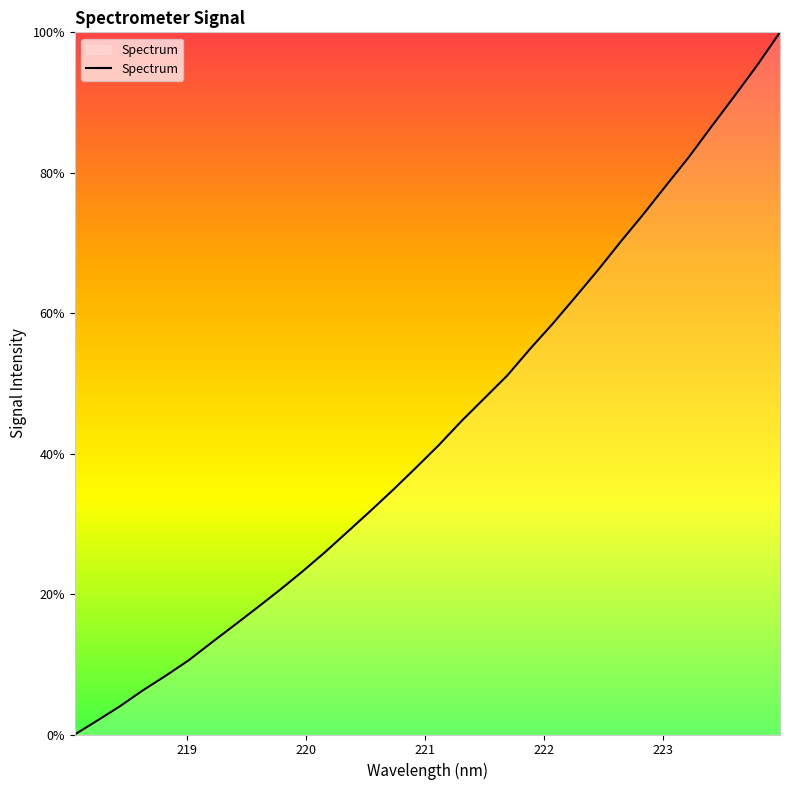

How many values are above zero?

31